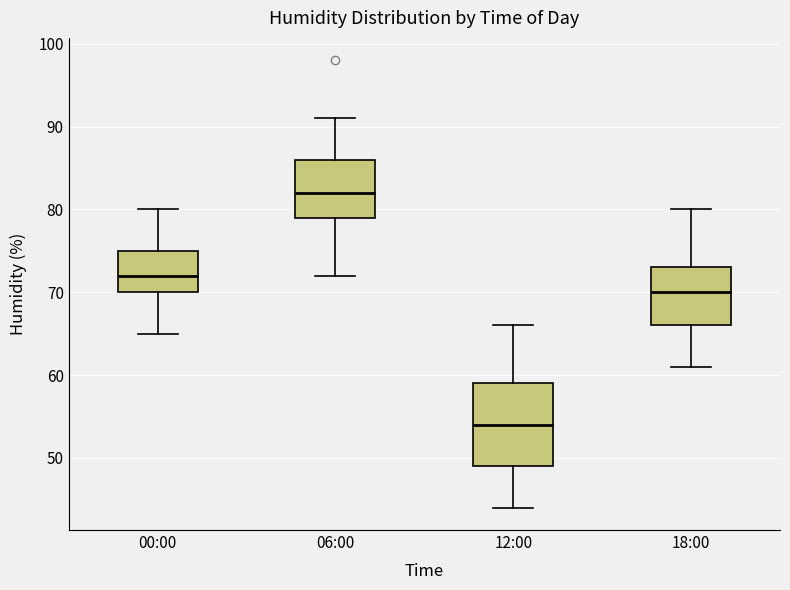

Which box's median line is the highest?

06:00